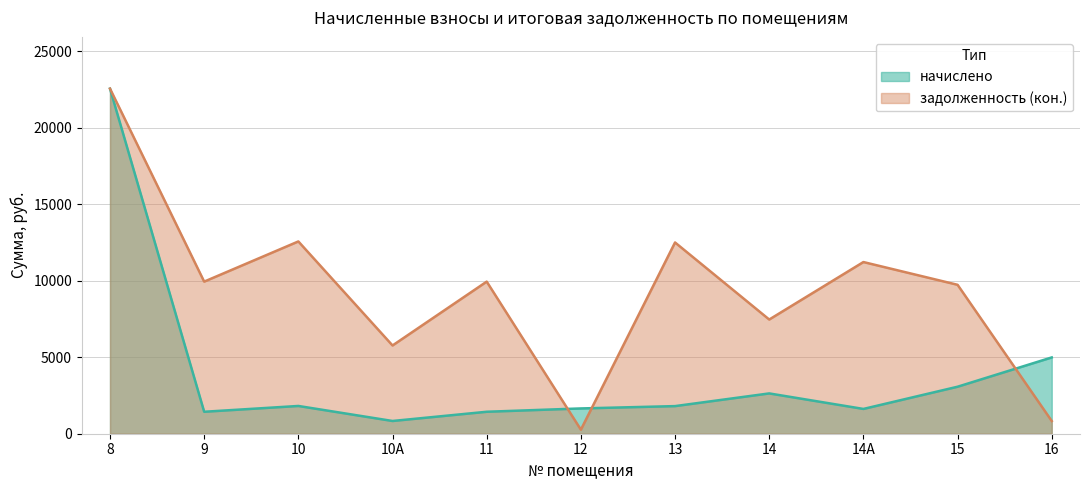

Reading left to right, transcribe all the data shown in this chart.

начислено: 8=22552.2	9=1435.3	10=1814.4	10А=832.7	11=1435.3	12=1652.4	13=1804.7	14=2634.1	14А=1620.0	15=3071.5	16=4986.4
задолженность (кон.): 8=22552.2	9=9940.9	10=12566.4	10А=5767.1	11=9940.9	12=263.7	13=12499.1	14=7463.3	14А=11220.0	15=9732.8	16=830.7